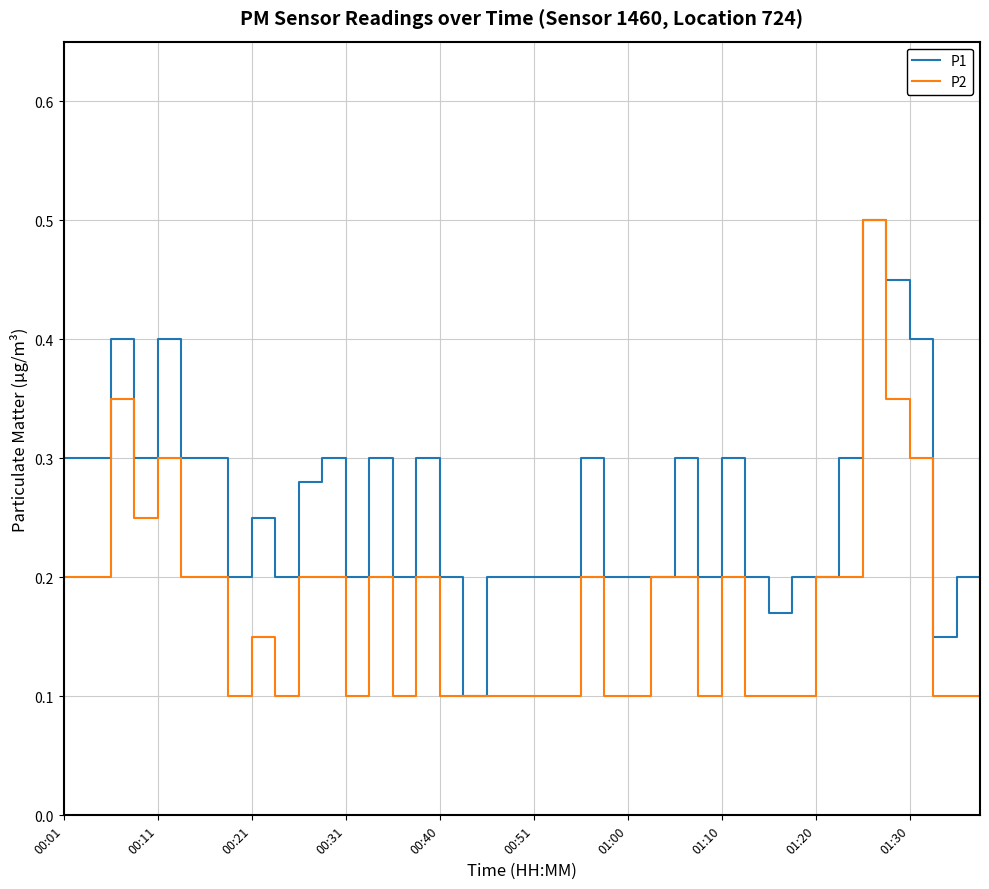

List the series in order of their overall mean, highest first.

P1, P2